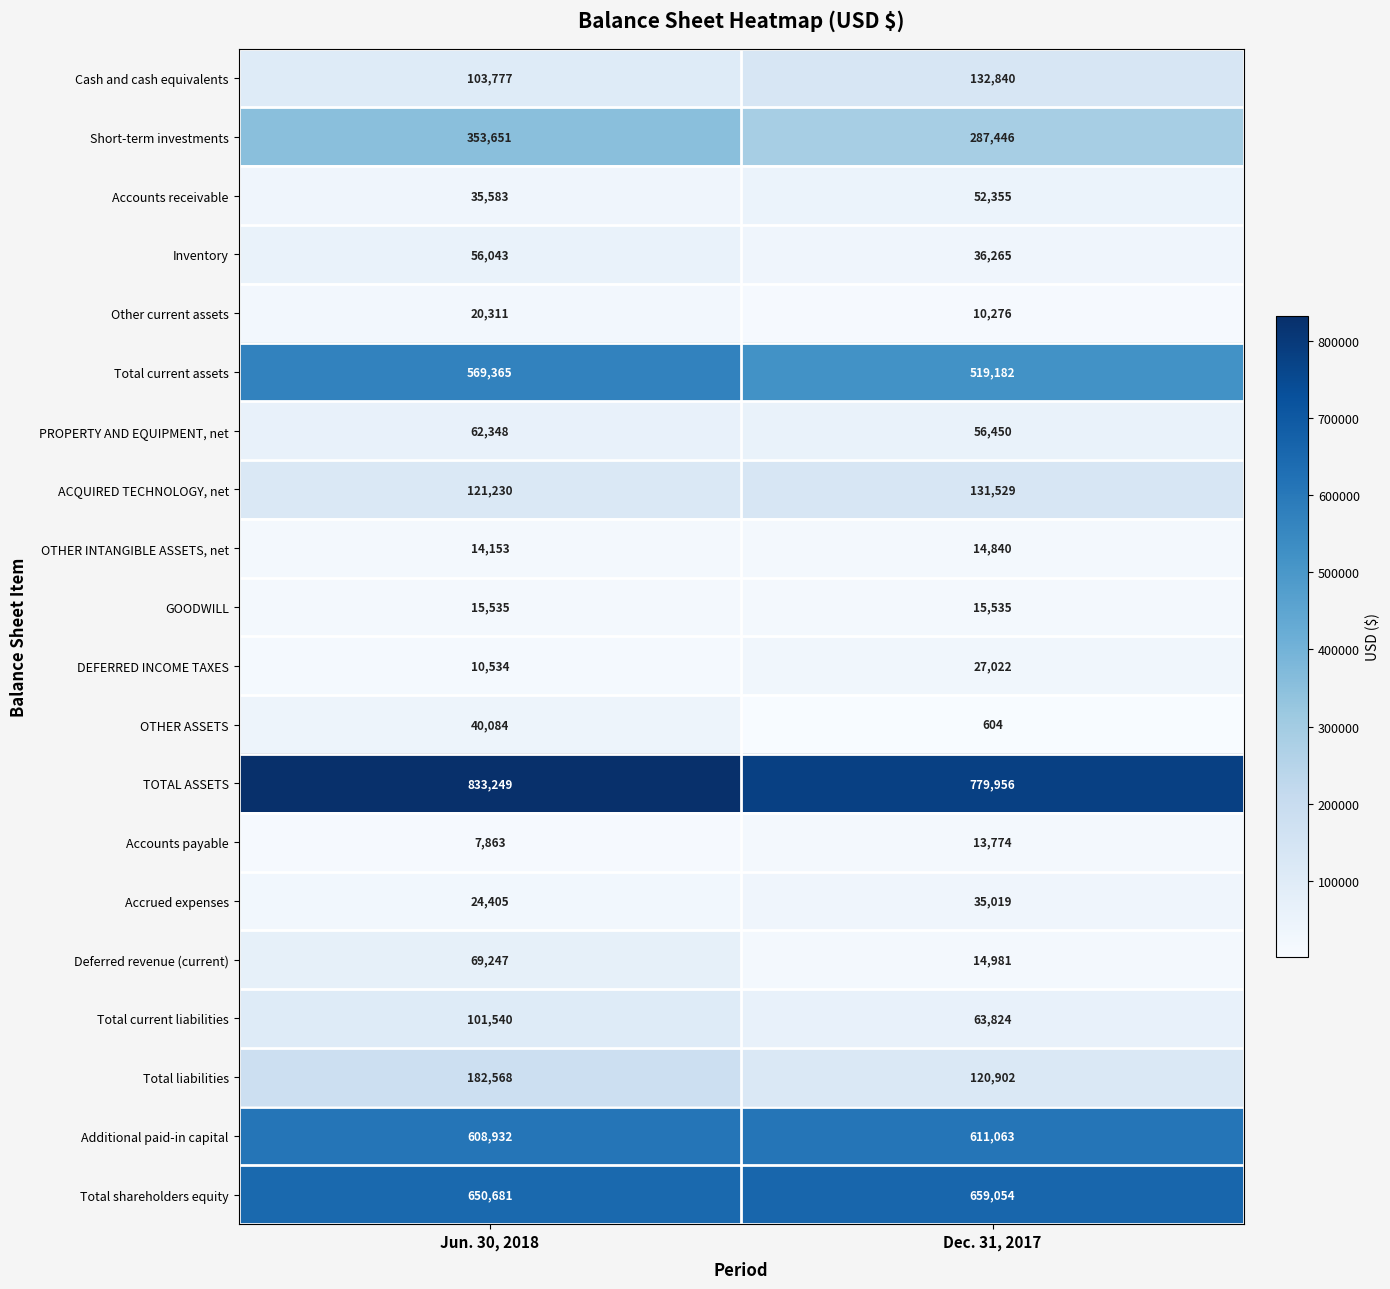

Rank the series at Dec. 31, 2017 from highest to lowest value.

TOTAL ASSETS, Total shareholders equity, Additional paid-in capital, Total current assets, Short-term investments, Cash and cash equivalents, ACQUIRED TECHNOLOGY, net, Total liabilities, Total current liabilities, PROPERTY AND EQUIPMENT, net, Accounts receivable, Inventory, Accrued expenses, DEFERRED INCOME TAXES, GOODWILL, Deferred revenue (current), OTHER INTANGIBLE ASSETS, net, Accounts payable, Other current assets, OTHER ASSETS